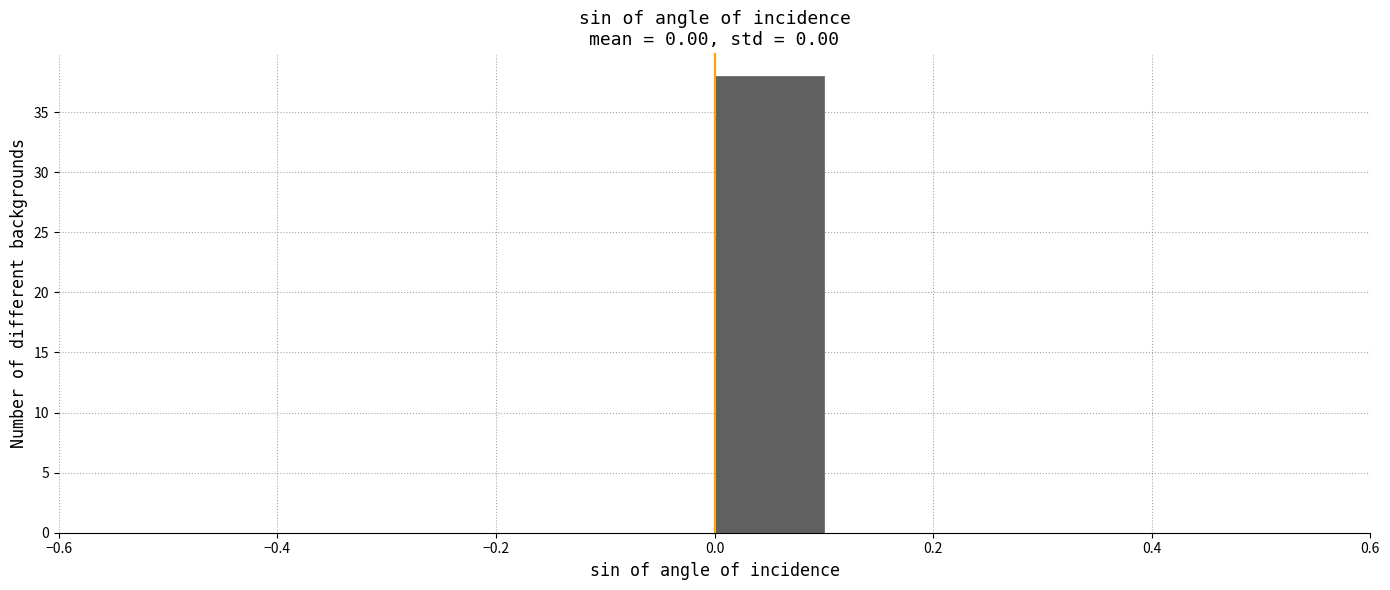

Which range on the x-axis has the tallest bar?

0.0 to 0.1